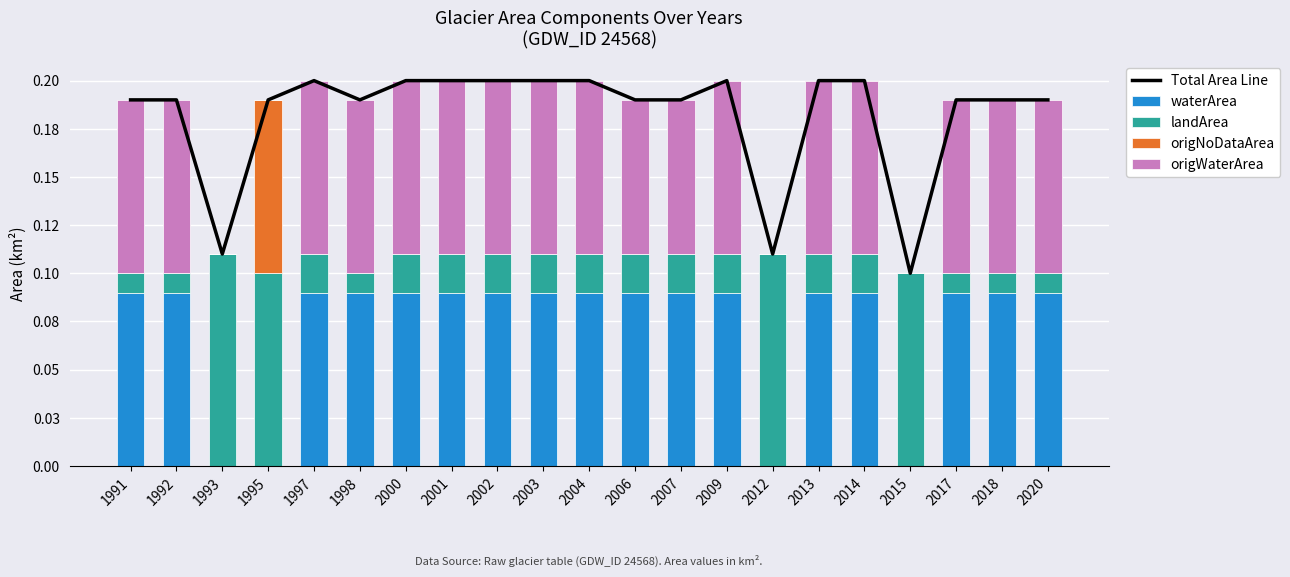

List the series in order of their peak value, lowest first.

waterArea, origNoDataArea, origWaterArea, landArea, Total Area Line